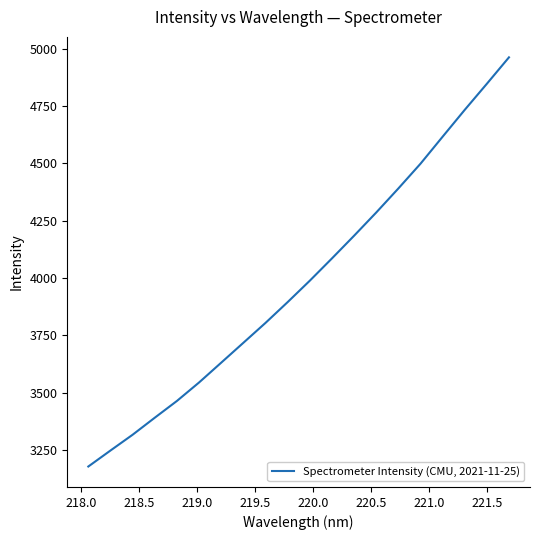

What is the minimum value shown in the chart?

3177.6